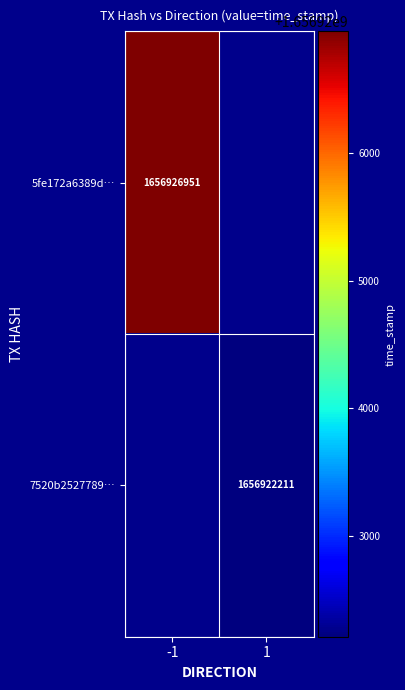

True or false: 7520b2527789… has a value of 2411205709 at 1.

False